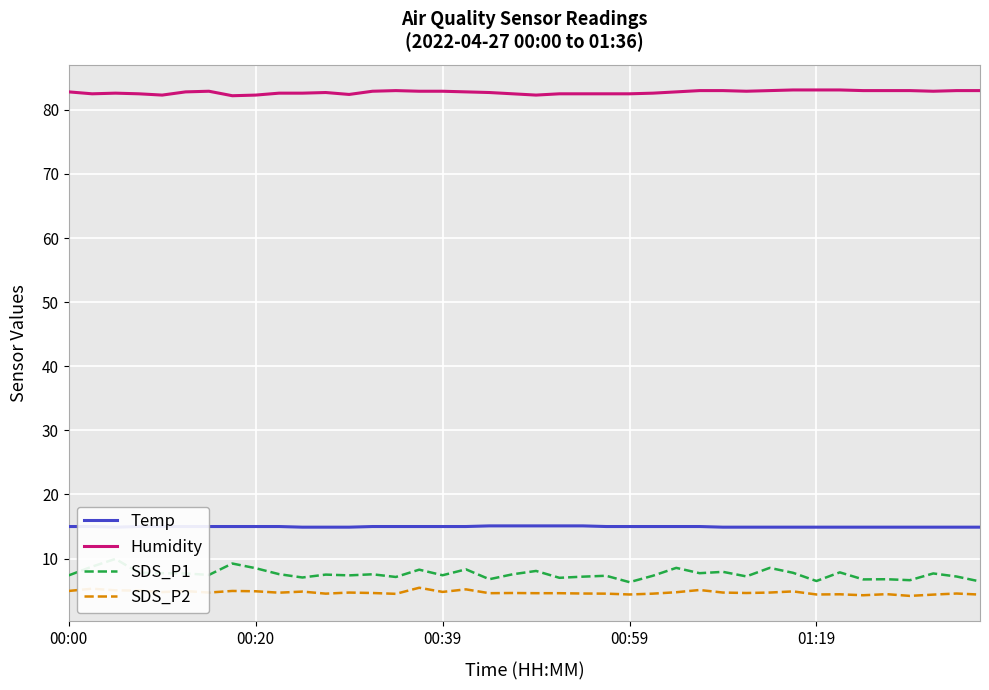

What is the lowest value of the SDS_P2 series?

4.2